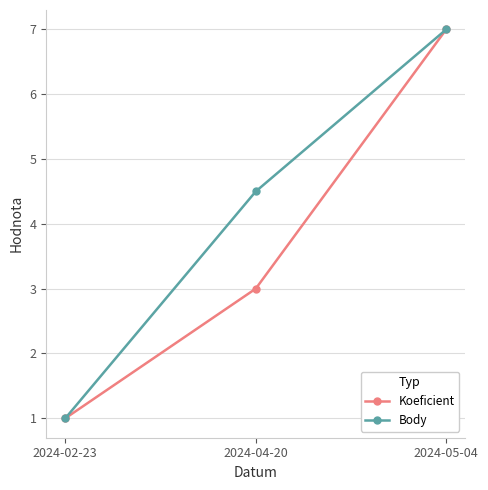

Is this an area chart (filled region under the line)?

No